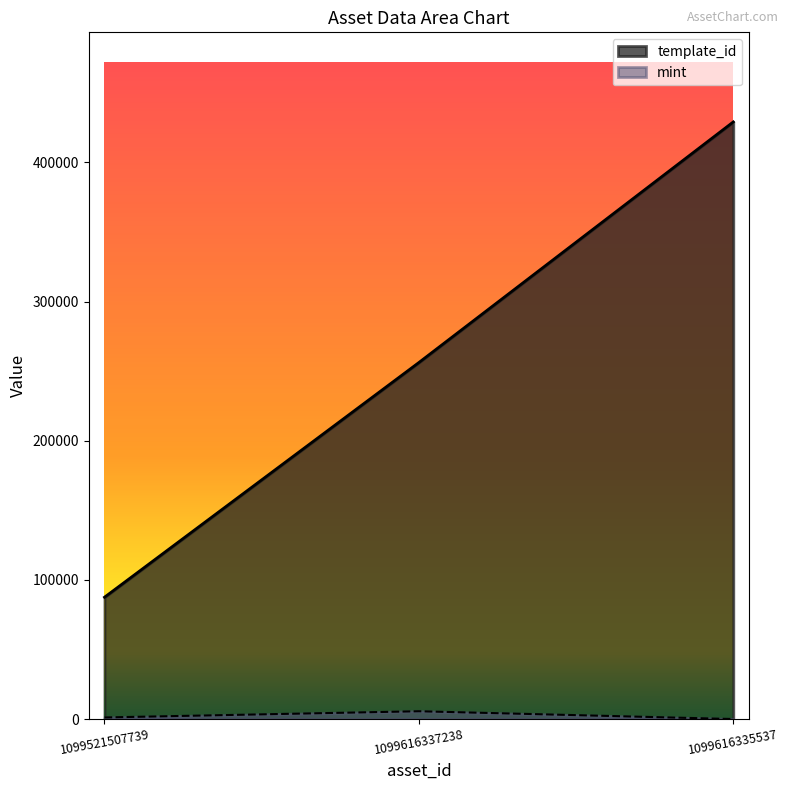

Count the mint values in the range 112 to 5710.

3